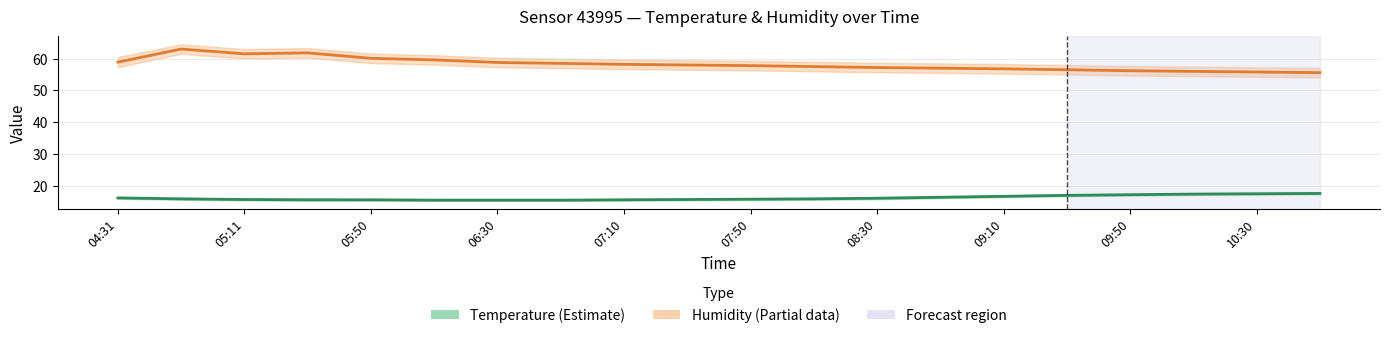

What is the difference between the Humidity values at 10:30 and 04:31?

3.1